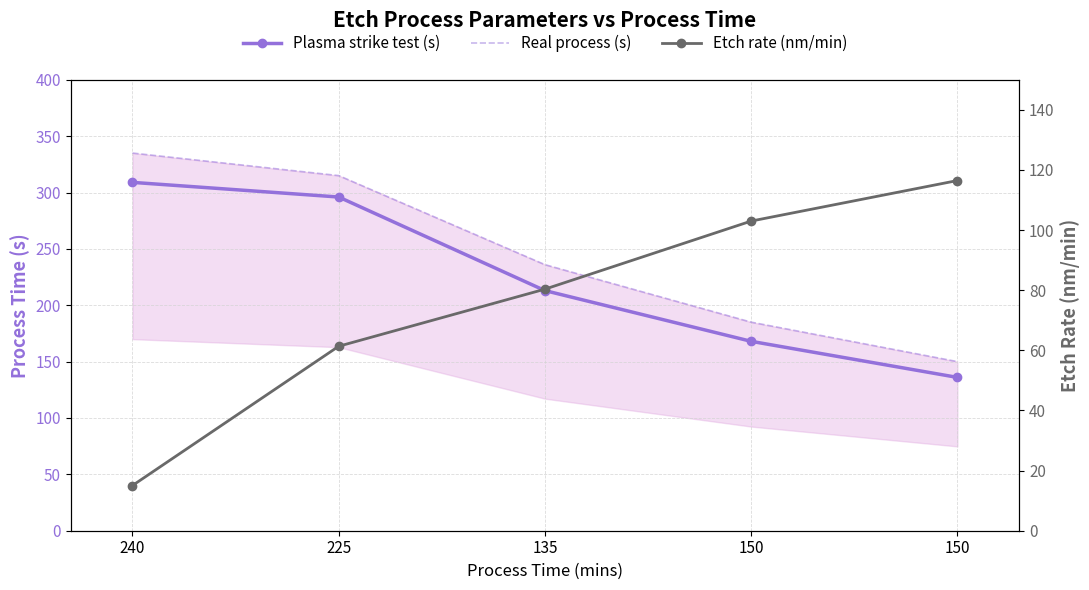

At which label does Plasma strike test (s) reach its minimum?

150